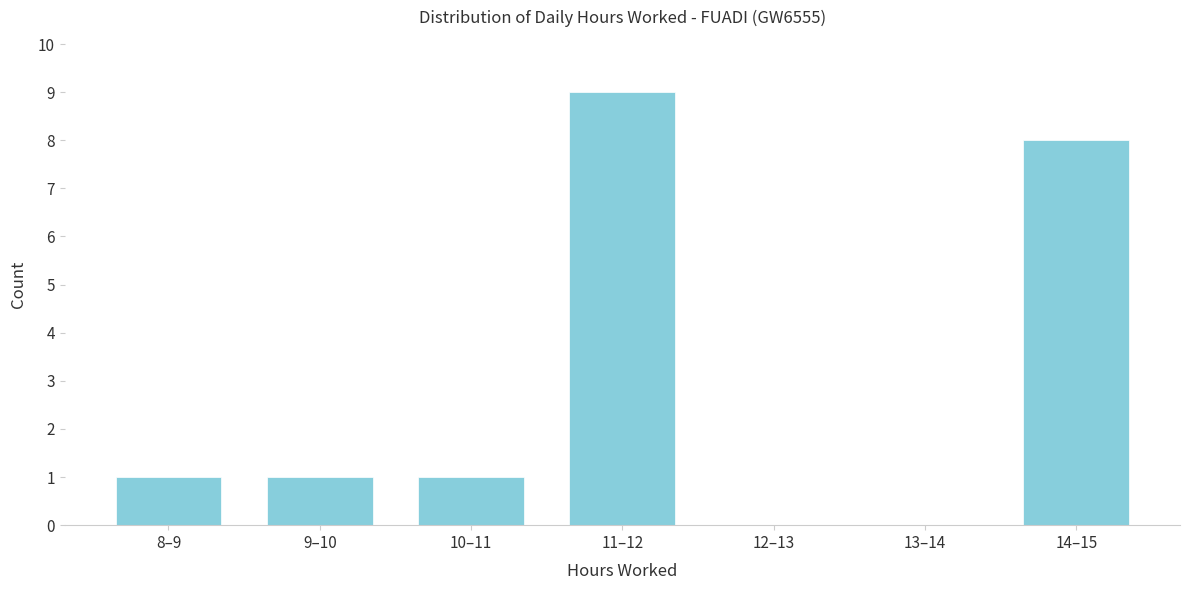

Reading left to right, transcribe all the data shown in this chart.

8–9=1	9–10=1	10–11=1	11–12=9	12–13=0	13–14=0	14–15=8